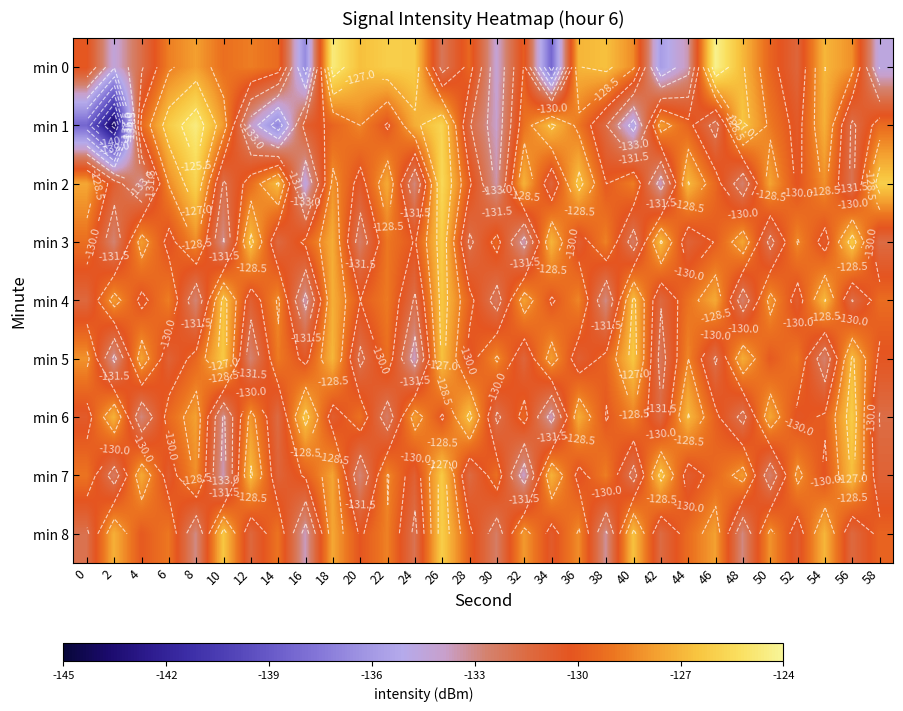

What is the minimum value for min 6?

-133.7